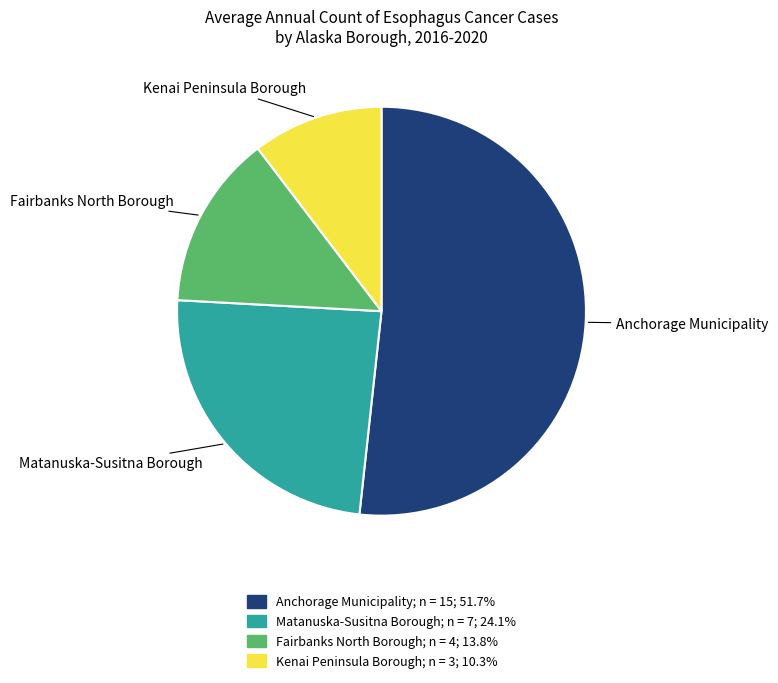

What is the largest slice in the pie chart?

Anchorage Municipality